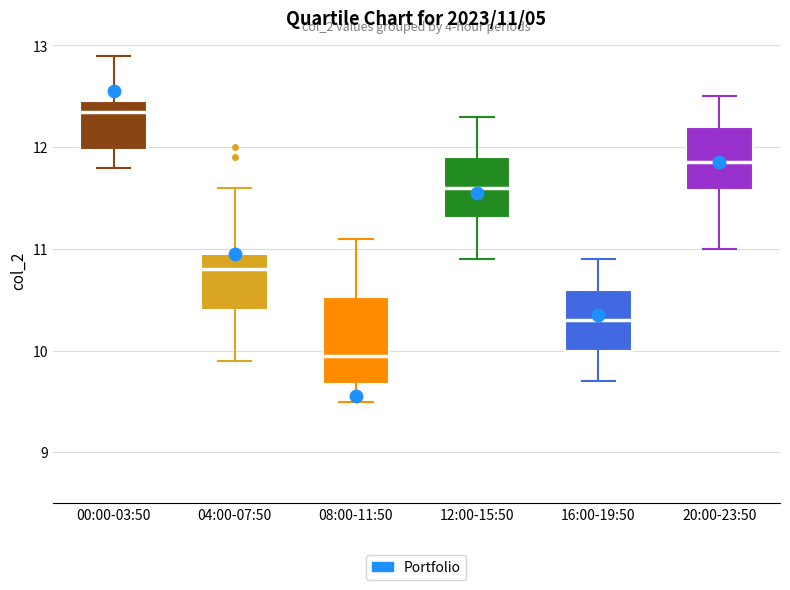

Comparing the boxes themselves (not the whiskers), which one is the tallest?

08:00-11:50